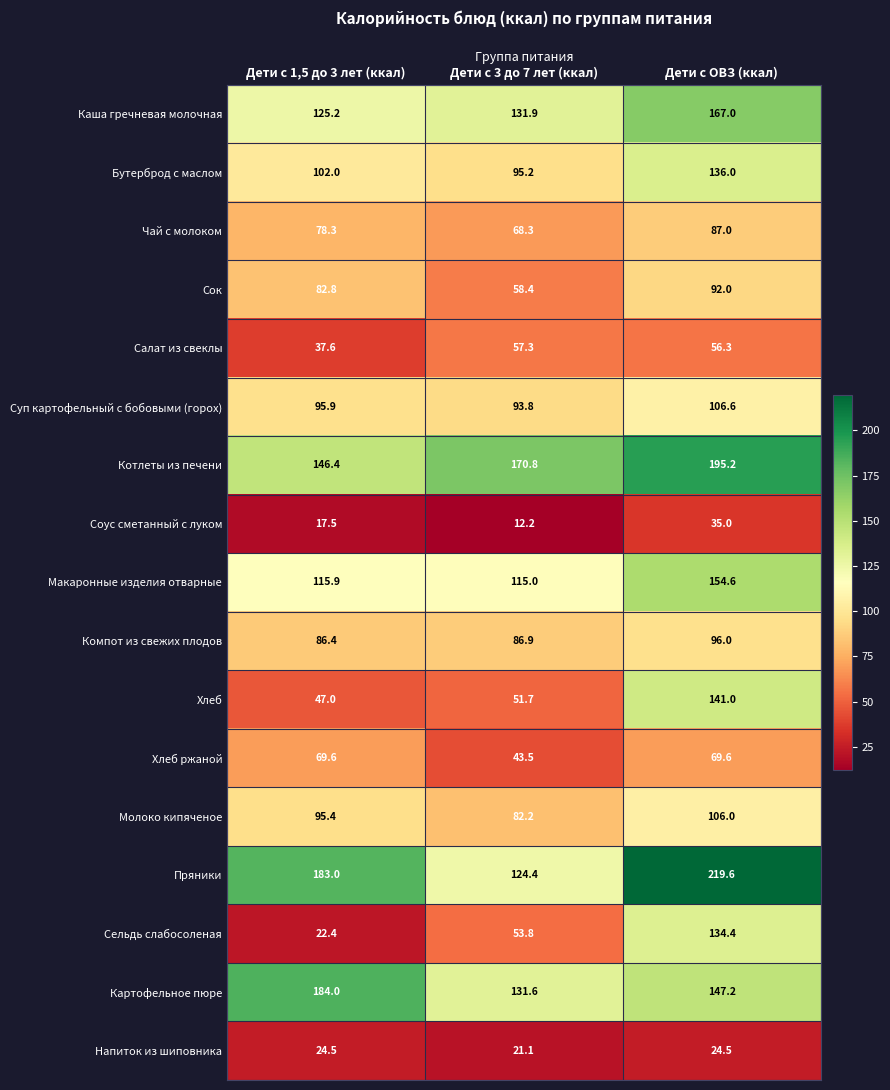

What is the sum of all Сок values?

233.2